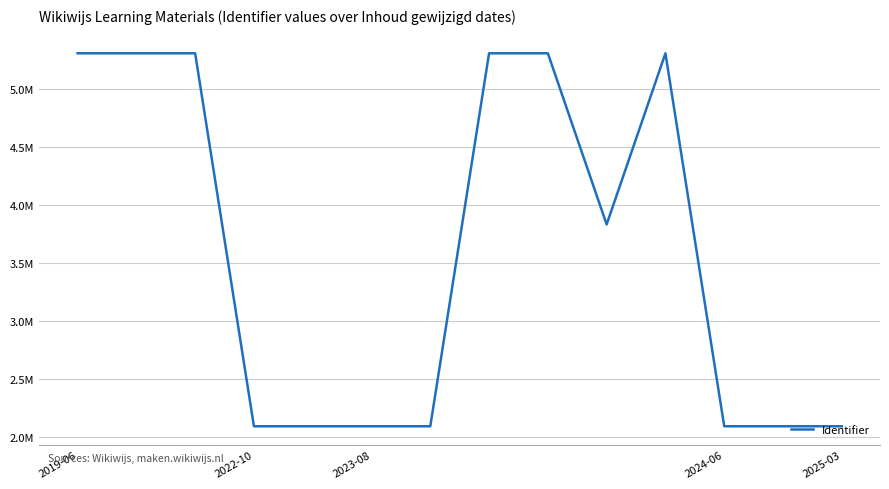

At which label does the data first exceed 3835257?

2019-06